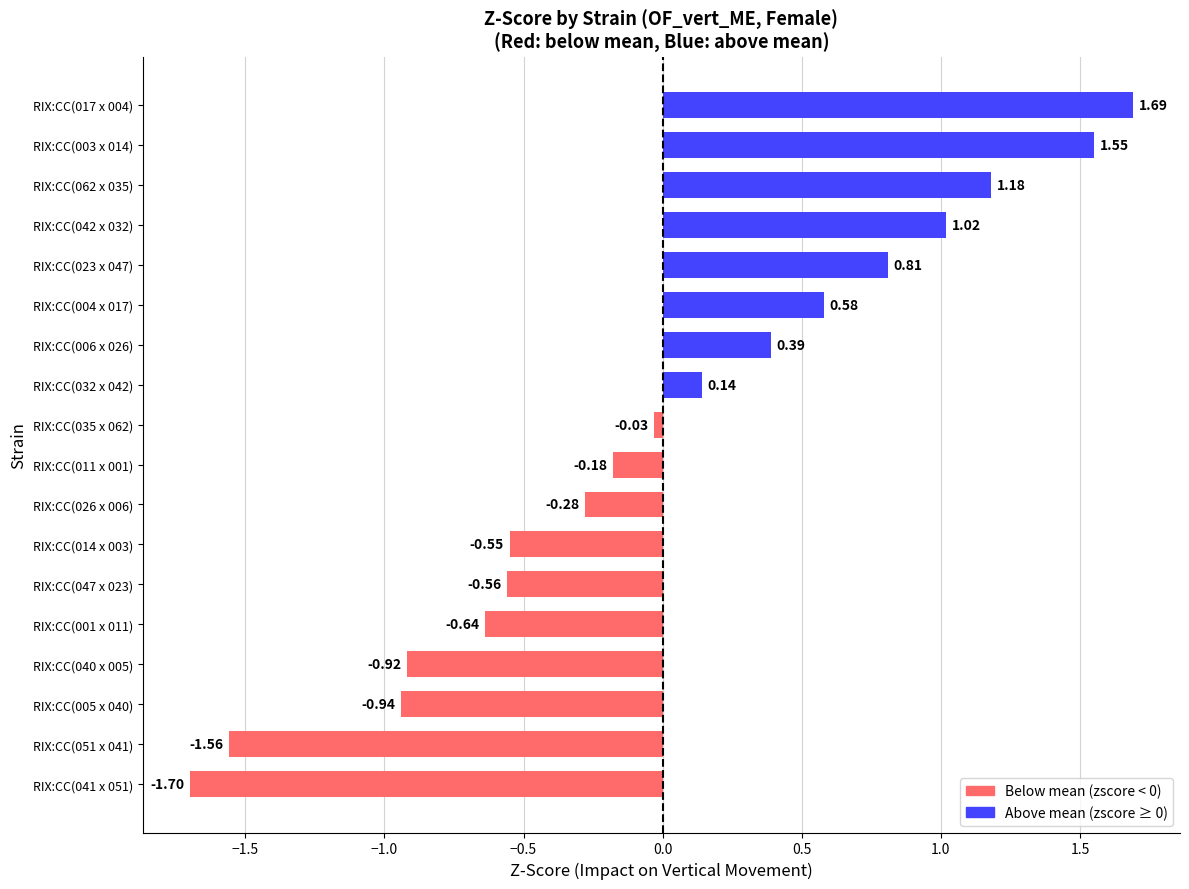

What is the change in value from RIX:CC(026 x 006) to RIX:CC(062 x 035)?

+1.5